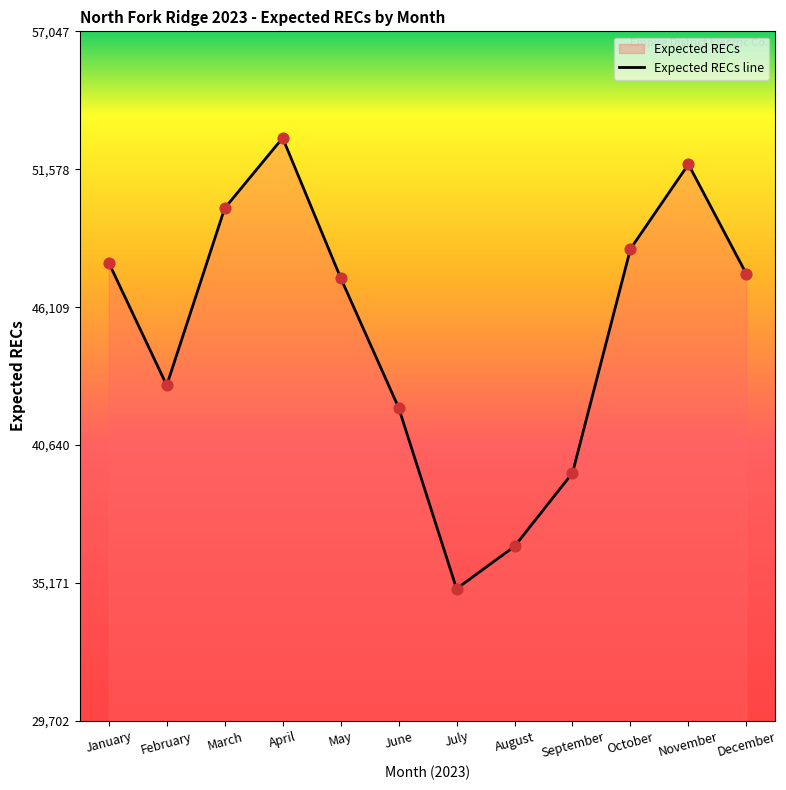

What is the ratio of the value at October to the value at July?

1.4